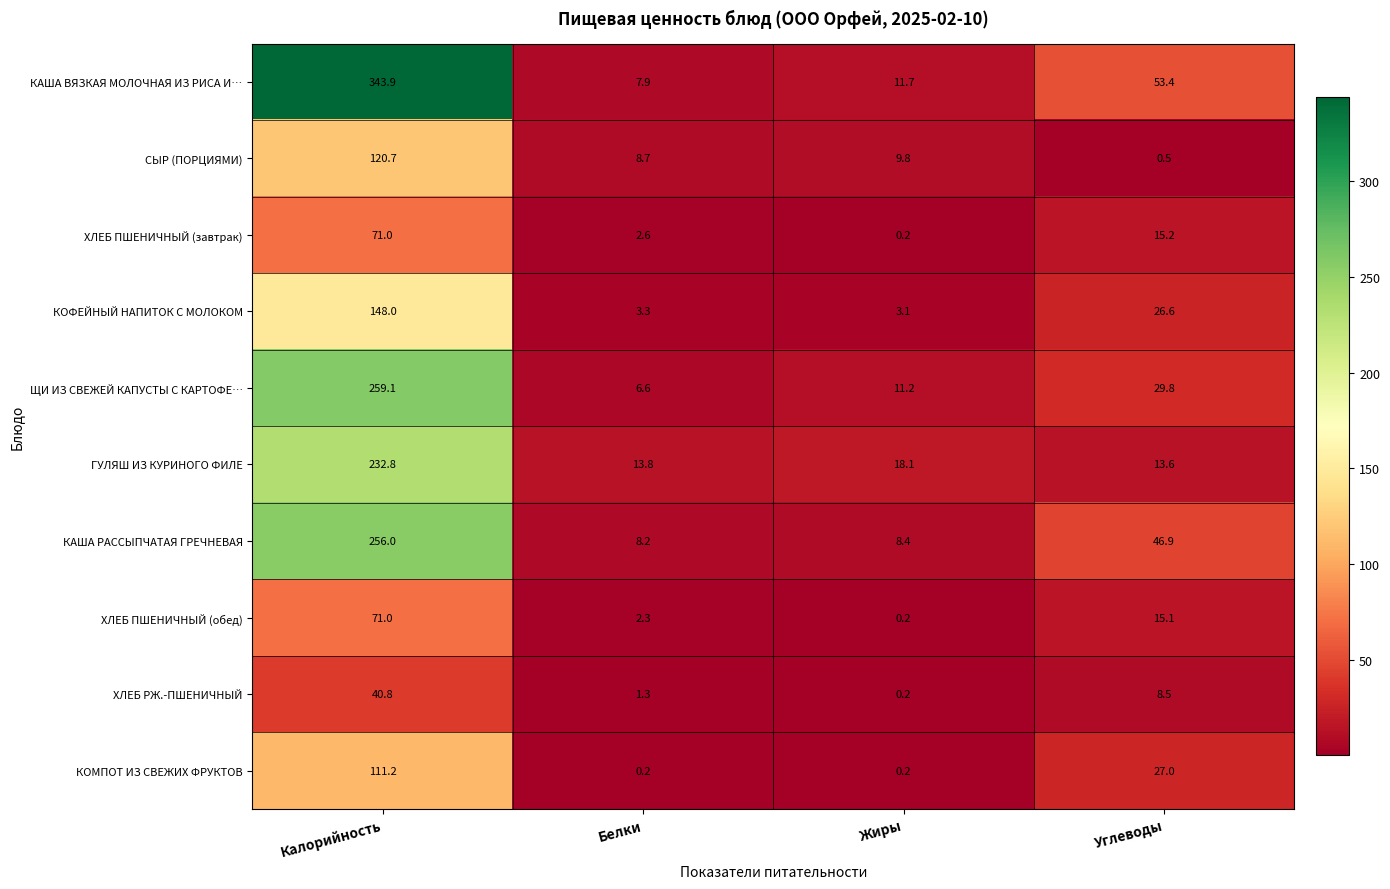

Where does the КАША ВЯЗКАЯ МОЛОЧНАЯ ИЗ РИСА И… series first go above 53?

Калорийность